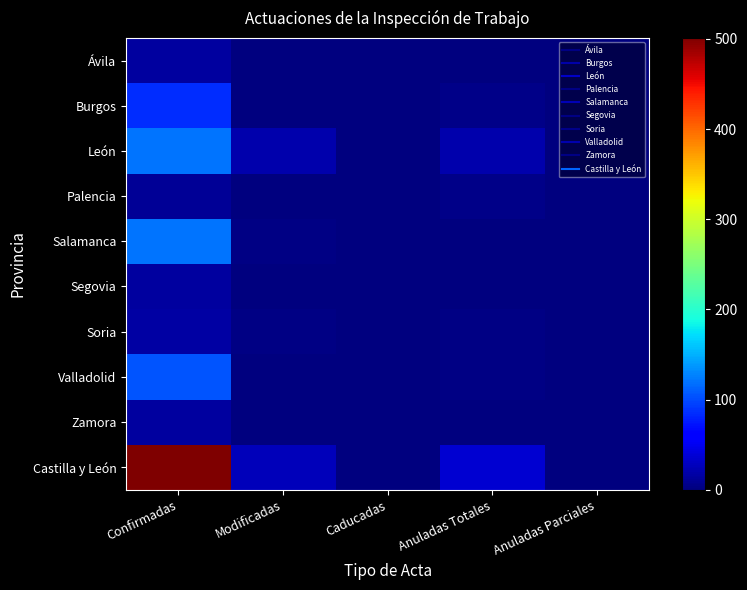

Between Caducadas and Anuladas Totales, which series saw the biggest shift?

Castilla y León